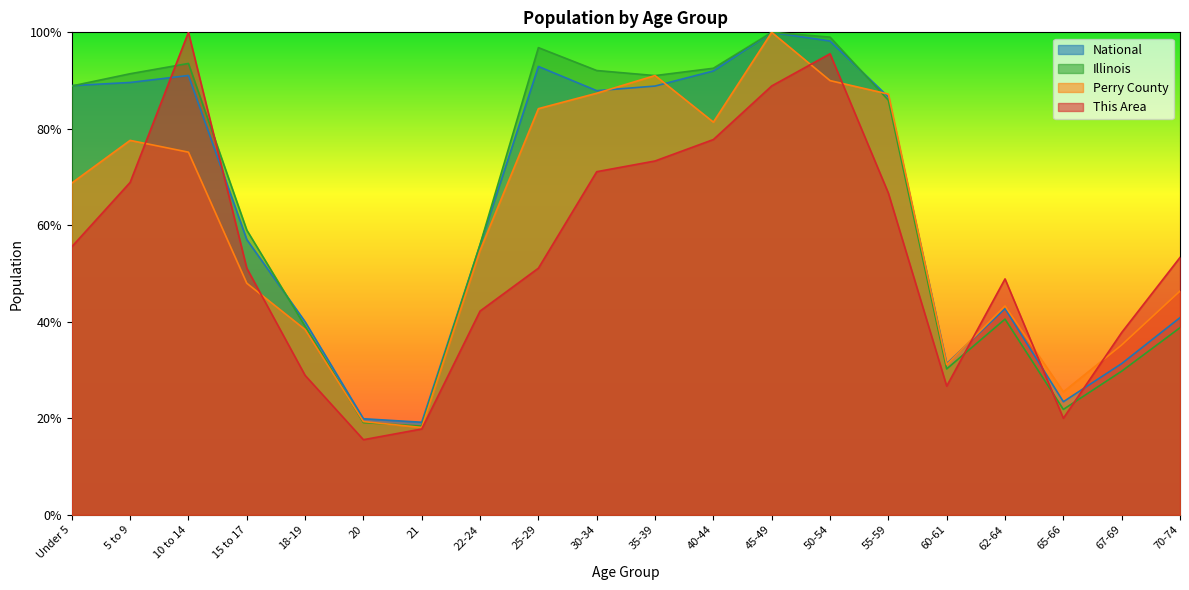

What is the difference between the maximum and minimum values in the Illinois series?

81.6